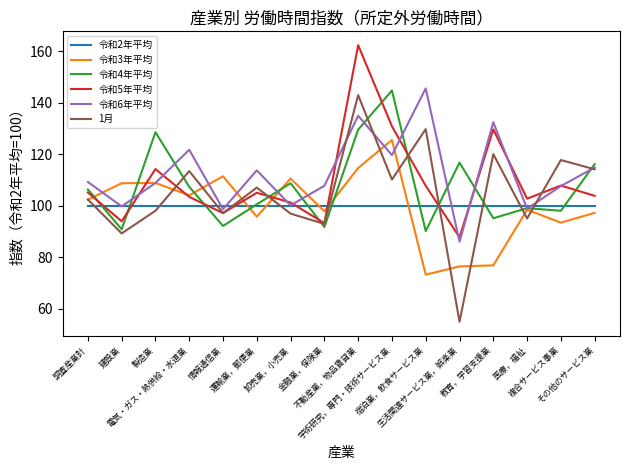

Which series has the widest spread of values?

1月